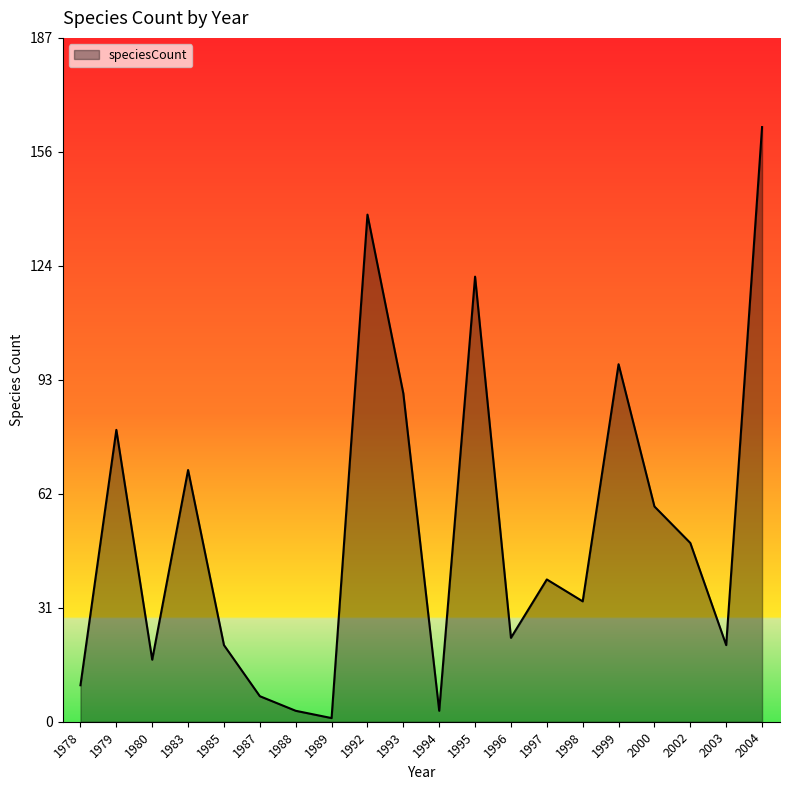

What is the change in value from 1989 to 2003?

+20